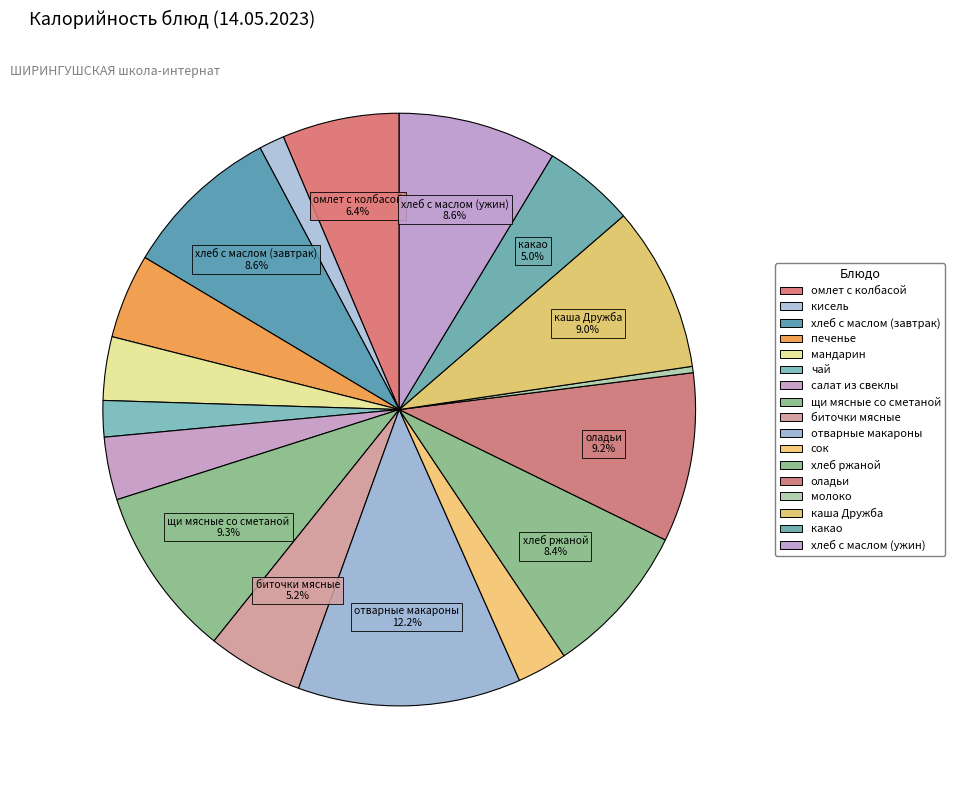

Rank the categories by value from highest to lowest.

отварные макароны, щи мясные со сметаной, оладьи, каша Дружба, хлеб с маслом (завтрак), хлеб с маслом (ужин), хлеб ржаной, омлет с колбасой, биточки мясные, какао, печенье, мандарин, салат из свеклы, сок, чай, кисель, молоко